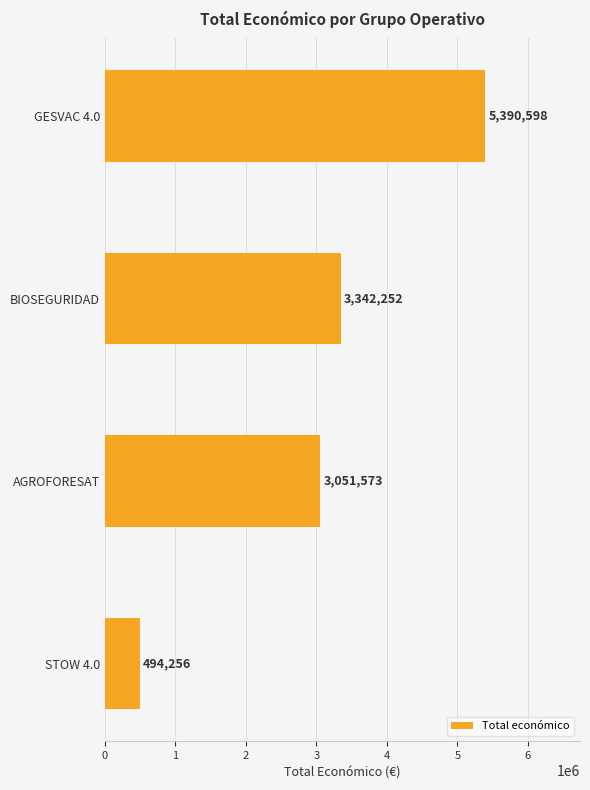

What is the difference between the maximum and minimum values?

4896342